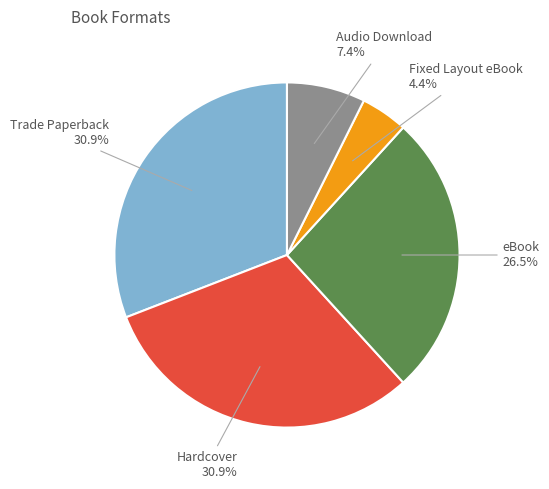

Is there any slice that represents more than half of the pie?

No